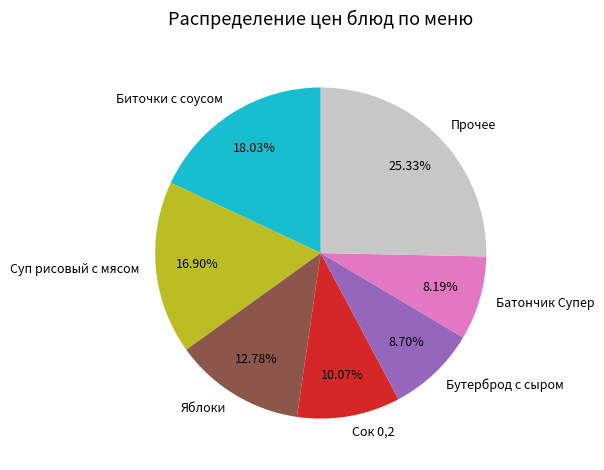

To the nearest percent, what portion does Сок 0,2 represent?

10%